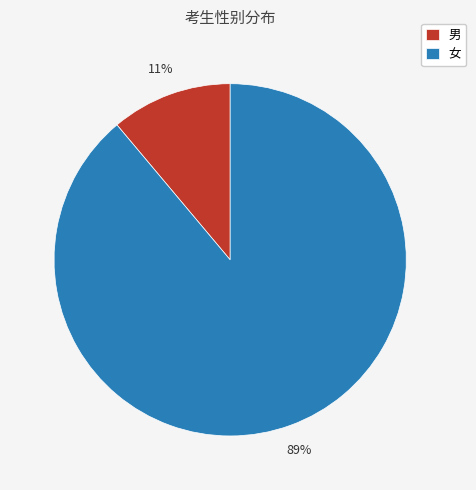

Which slice is the largest?

女